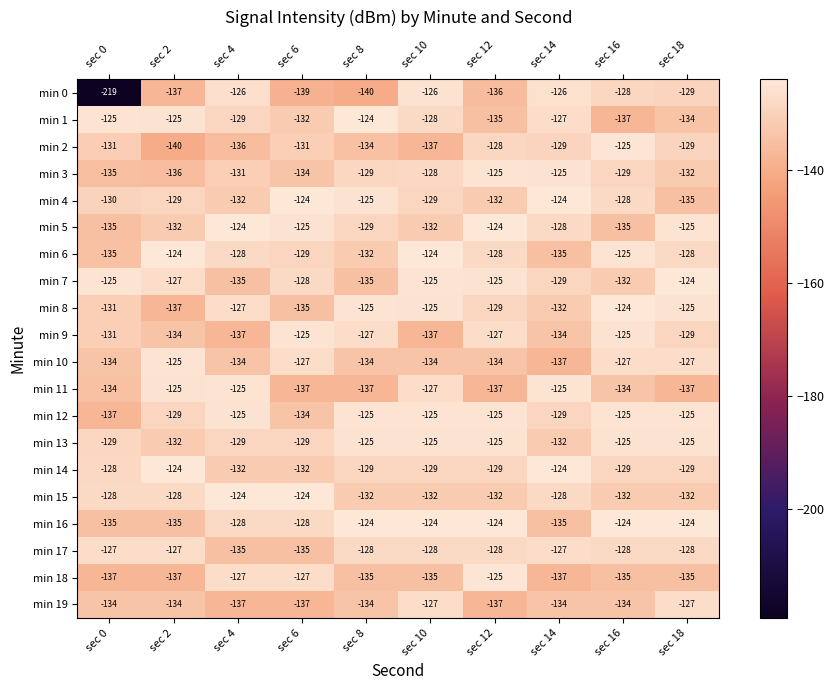

What is the average value of the min 17 series?

-129